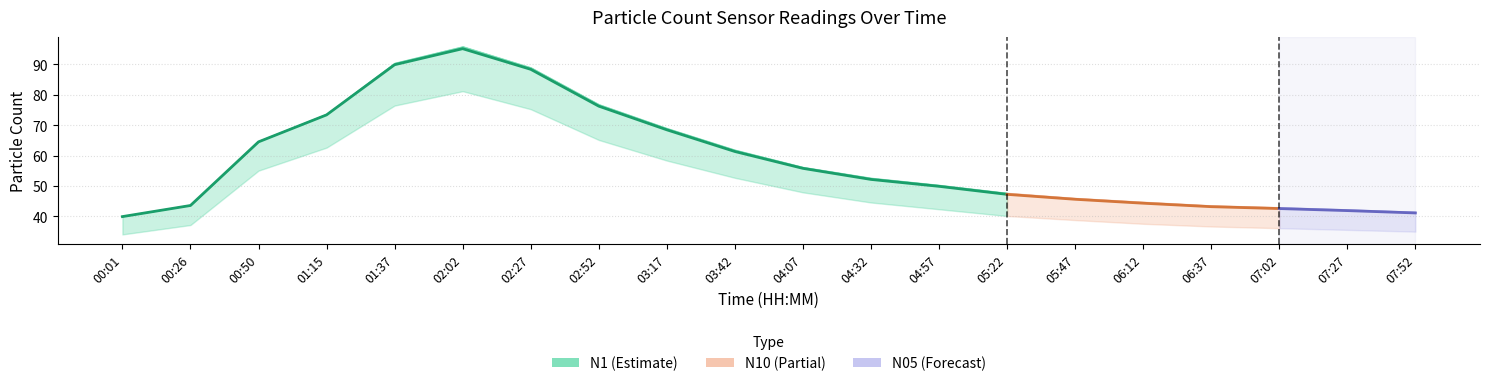

At which category does the chart reach its peak across all series?

02:02